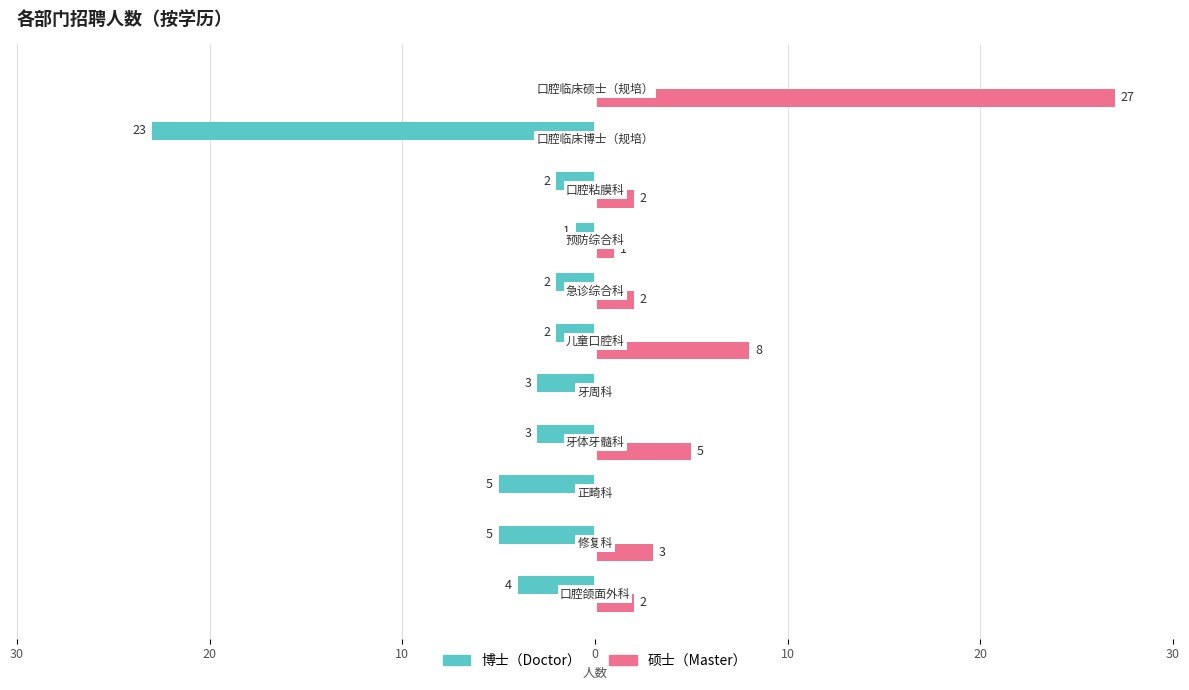

Reading right to left, transcribe all the data shown in this chart.

博士: 0	-23	-2	-1	-2	-2	-3	-3	-5	-5	-4
硕士: 27	0	2	1	2	8	0	5	0	3	2